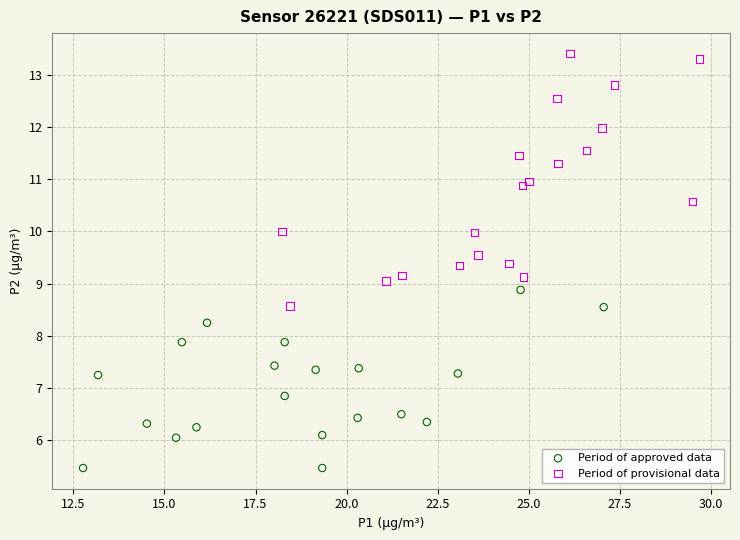

Which series has the largest Y range (max minus min)?

Period of provisional data